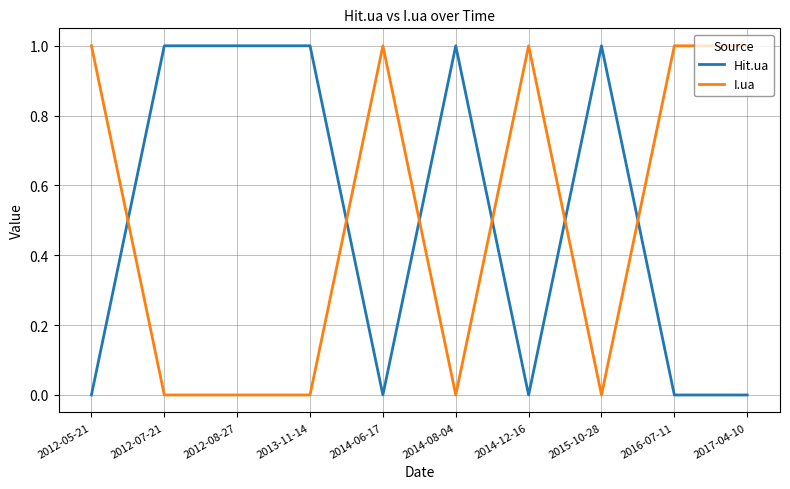

After their last crossing, which series has the higher values: Hit.ua or I.ua?

I.ua